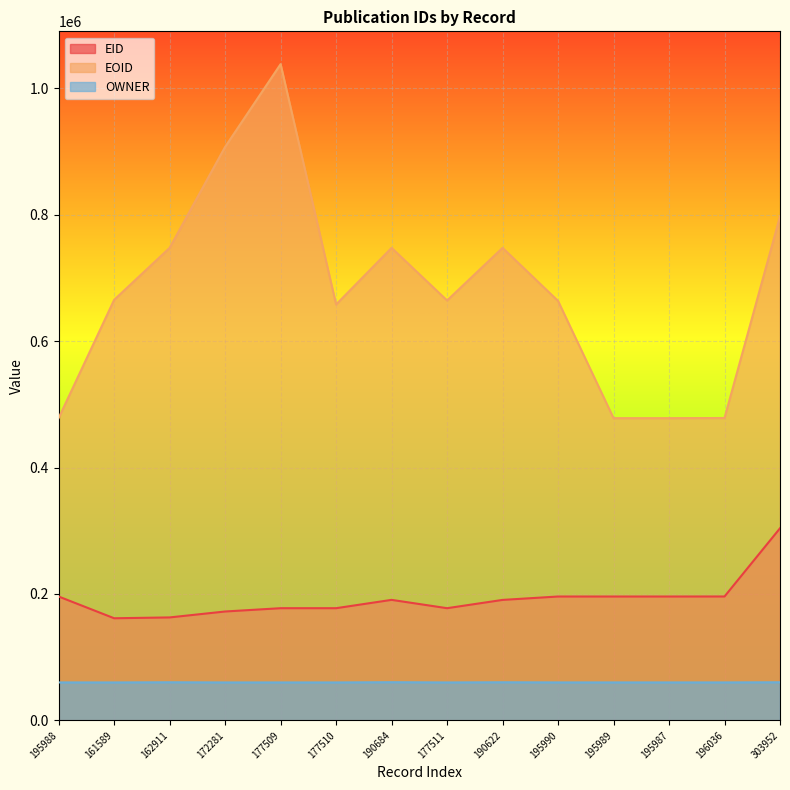

What is the value of the EOID point at the 1st from the left?

478385